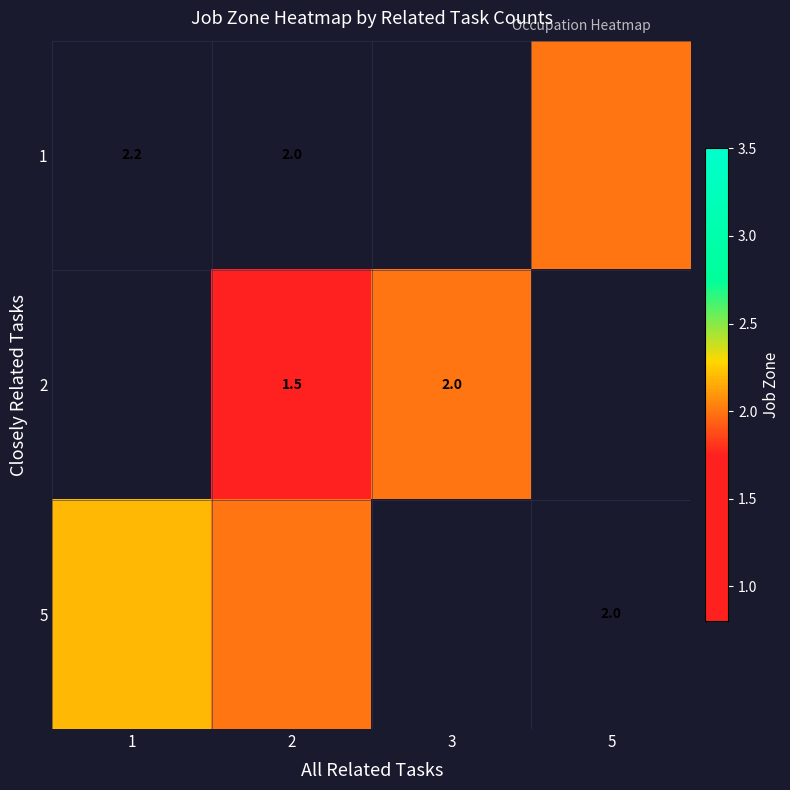

At which category does the chart reach its peak across all series?

1